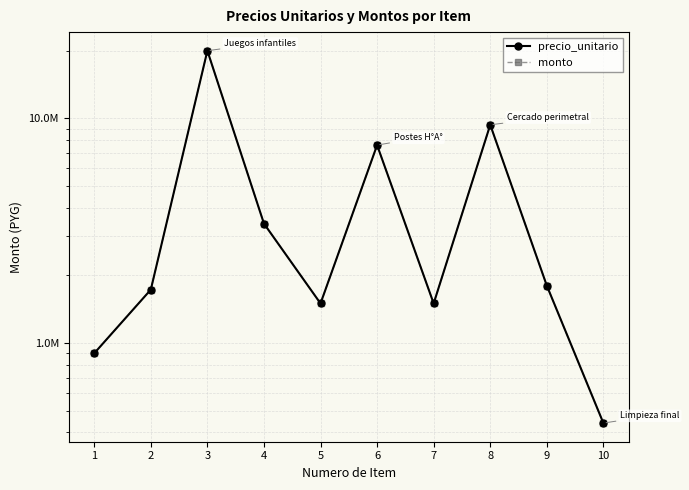

True or false: precio_unitario has a value of 3541327 at 8.

False